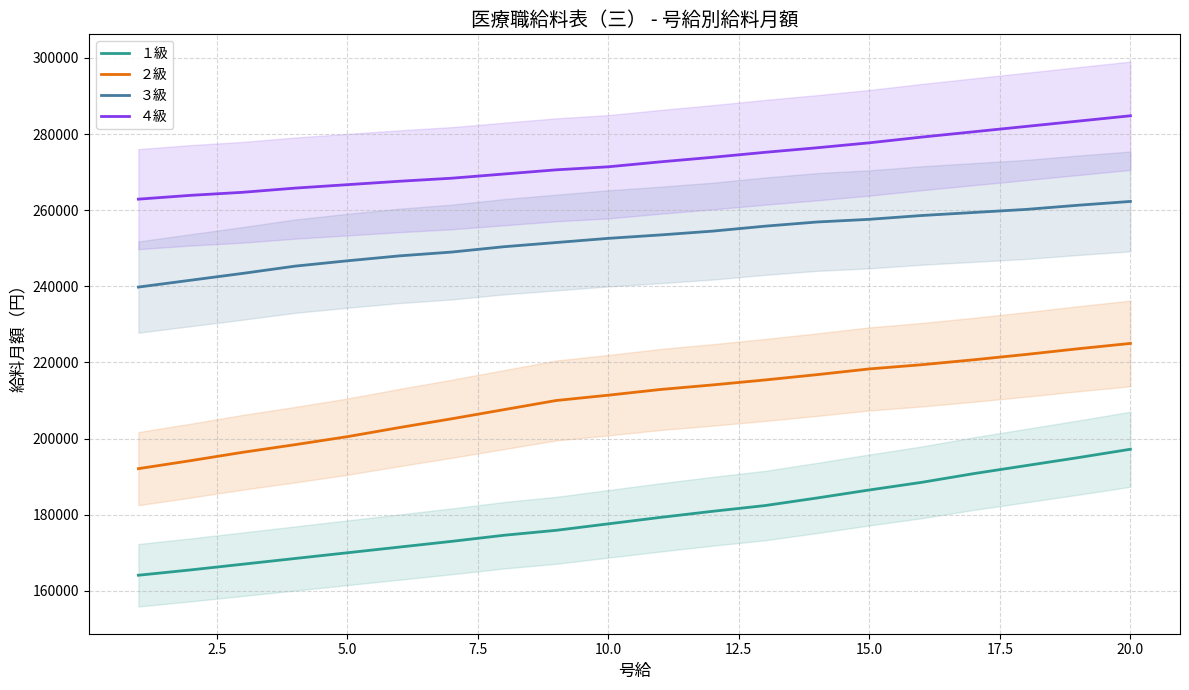

True or false: ３級 and １級 intersect in this chart.

False